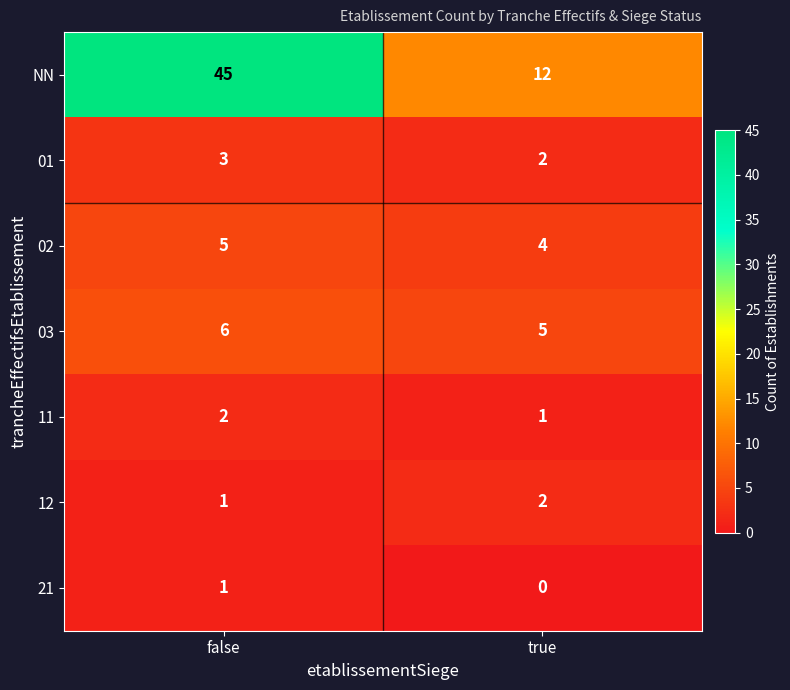

How many series are shown in this chart?

7